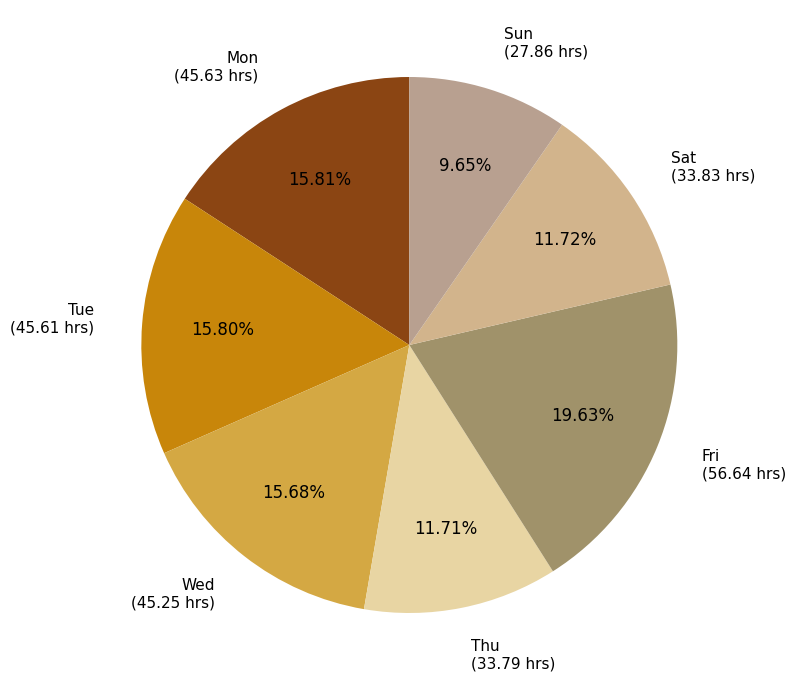

To the nearest percent, what is the average slice percentage?

14%